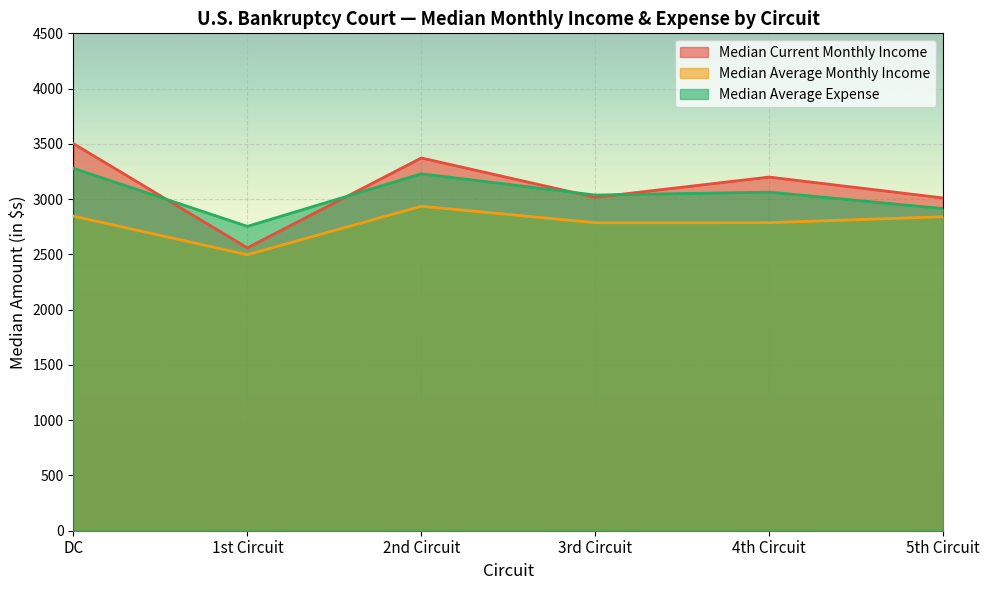

True or false: Median Average Expense and Median Current Monthly Income intersect in this chart.

True